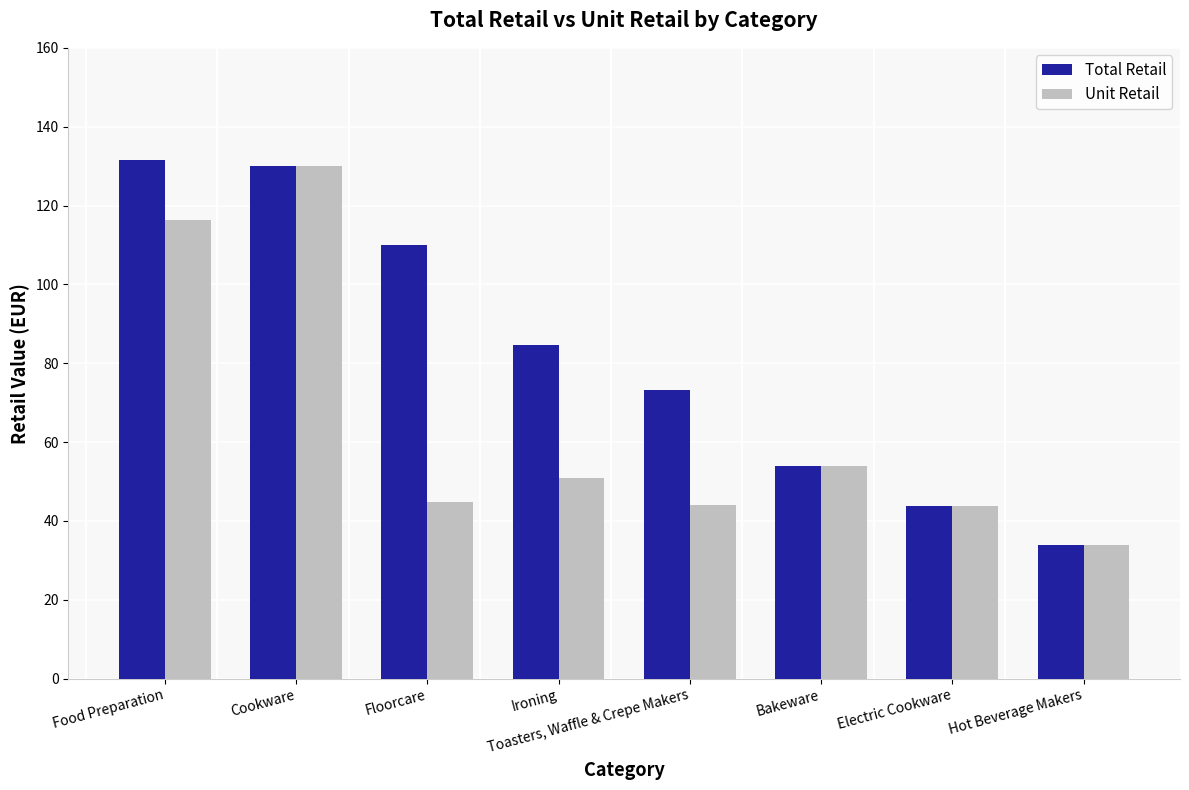

How many values in the Total Retail series are below 84?

4